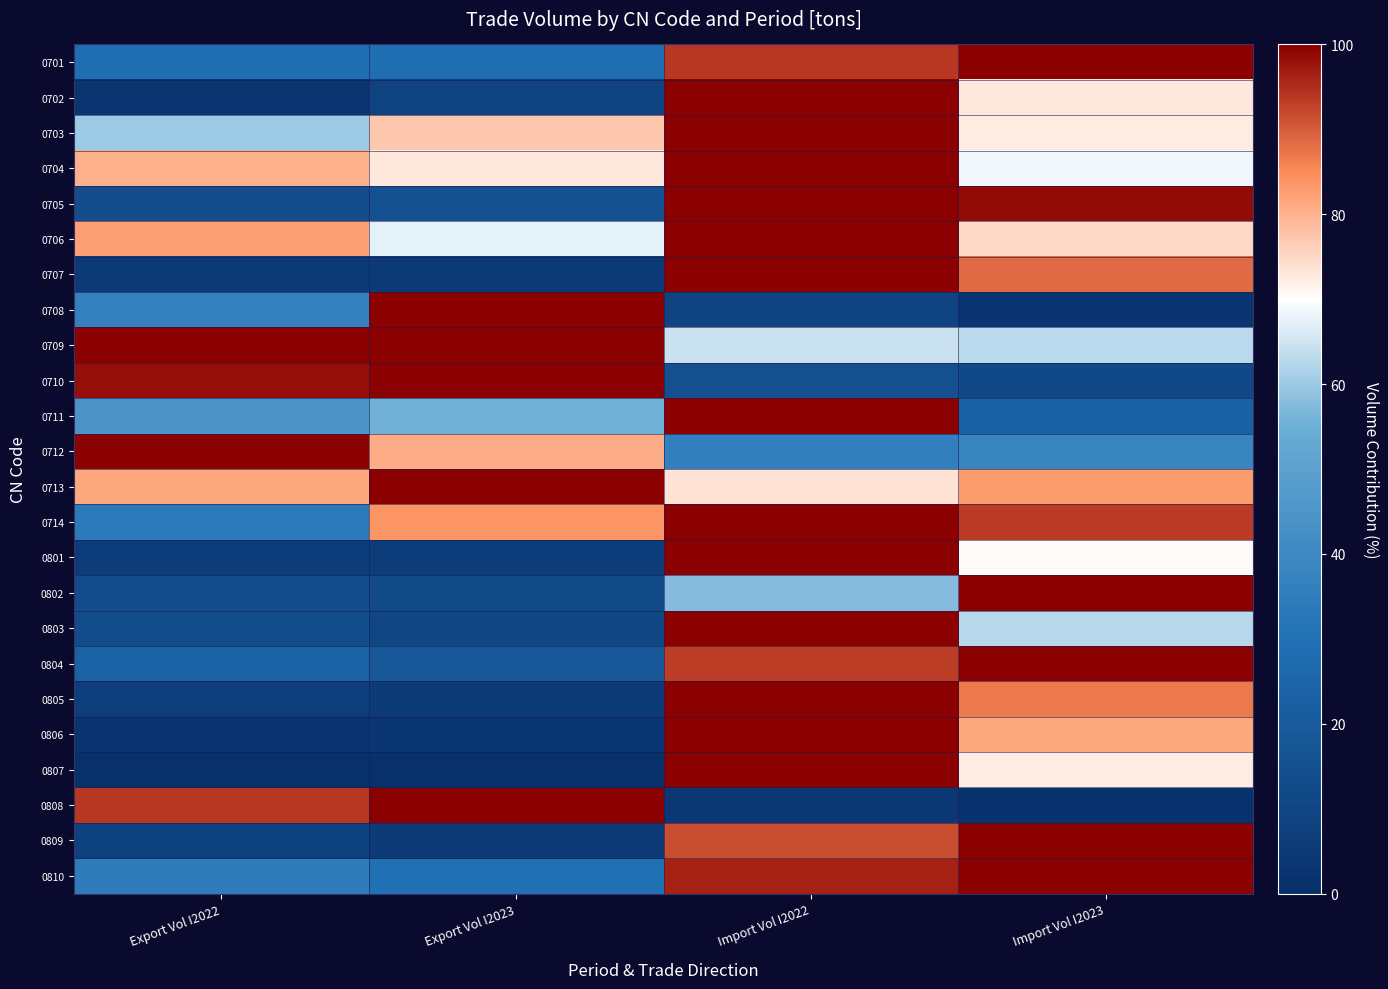

What is the difference between the highest and lowest values at Export Vol I2023?

99.3